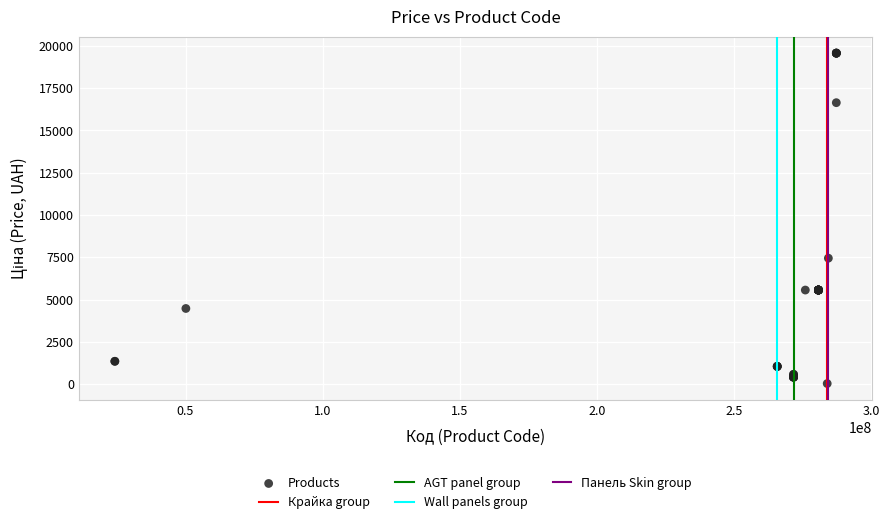

What Y value in the scatter plot is closest to 9798?

7444.6